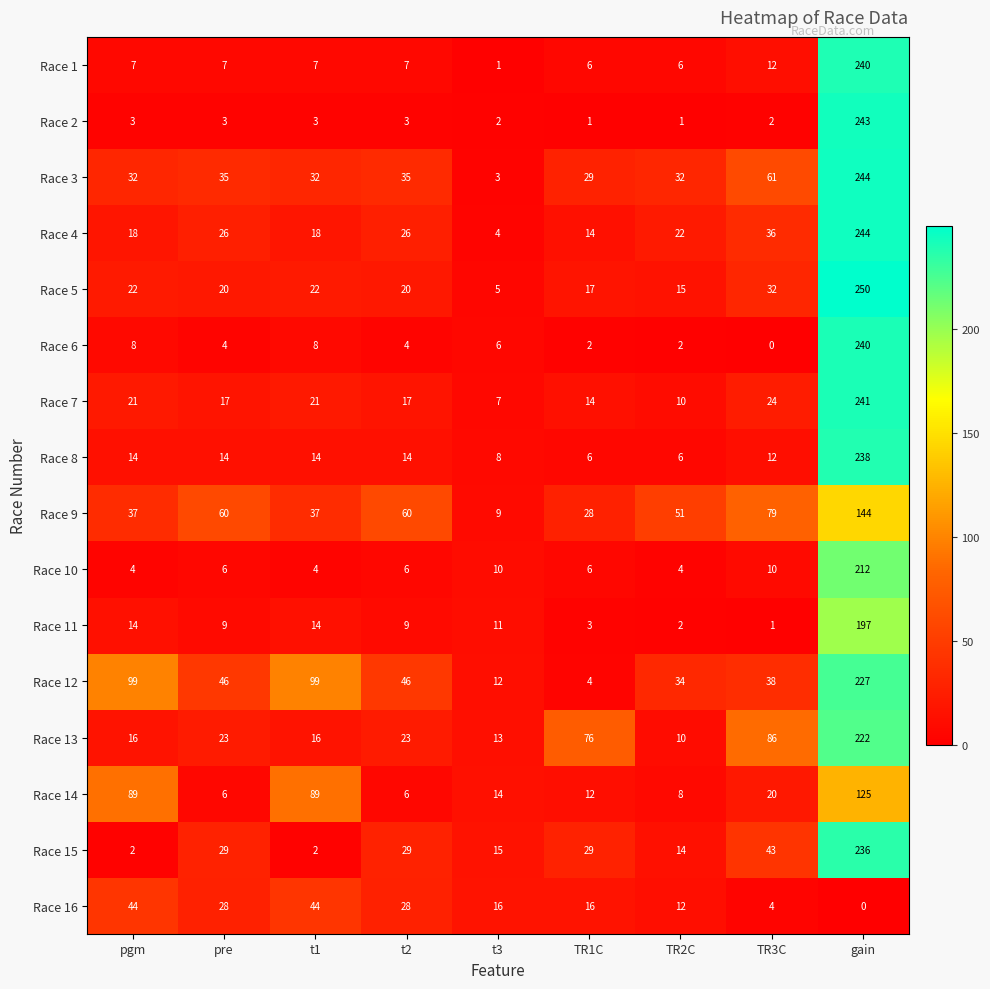

Rank the series at t3 from highest to lowest value.

Race 16, Race 15, Race 14, Race 13, Race 12, Race 11, Race 10, Race 9, Race 8, Race 7, Race 6, Race 5, Race 4, Race 3, Race 2, Race 1